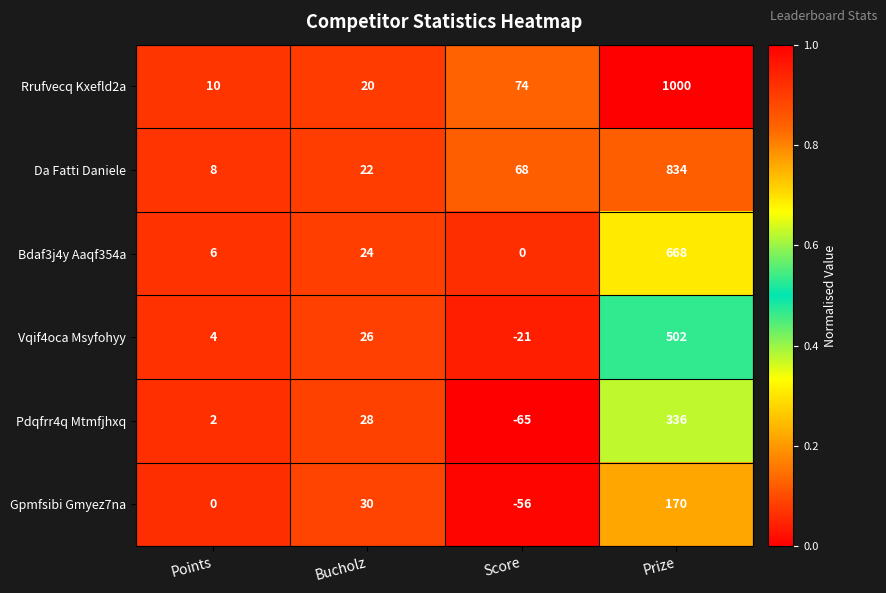

Reading left to right, transcribe all the data shown in this chart.

Rrufvecq Kxefld2a: 10	20	74	1000
Da Fatti Daniele: 8	22	68	834
Bdaf3j4y Aaqf354a: 6	24	0	668
Vqif4oca Msyfohyy: 4	26	-21	502
Pdqfrr4q Mtmfjhxq: 2	28	-65	336
Gpmfsibi Gmyez7na: 0	30	-56	170